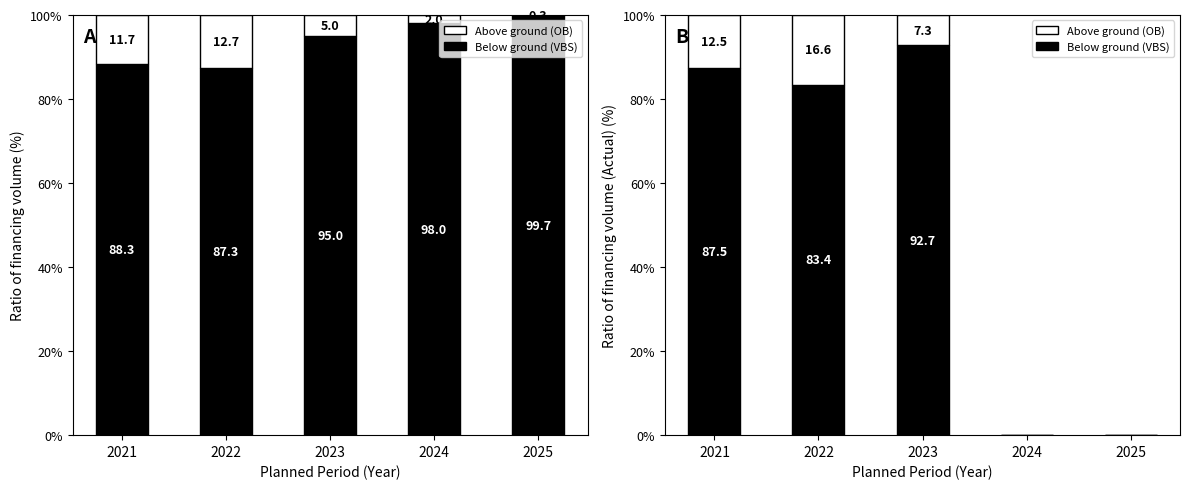

How many positive values does the Above ground series have?

3